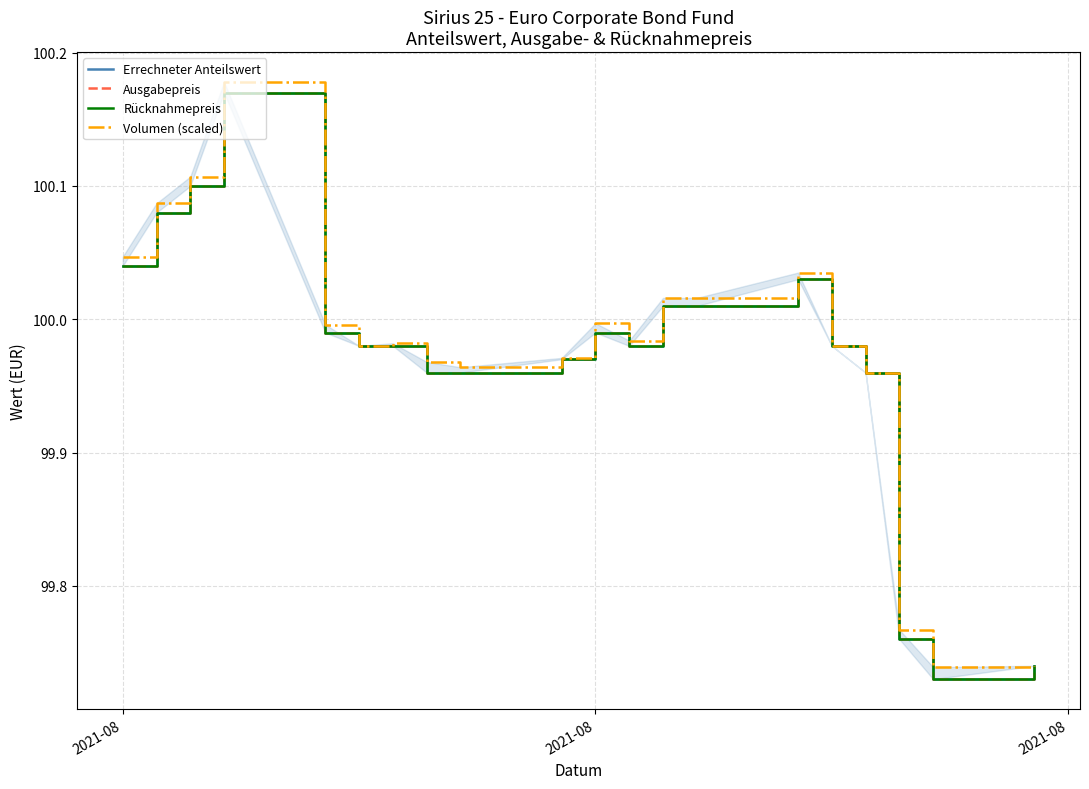

Rank the series at 2021-08 from lowest to highest value.

Errechneter Anteilswert, Ausgabepreis, Rücknahmepreis, Volumen (scaled)